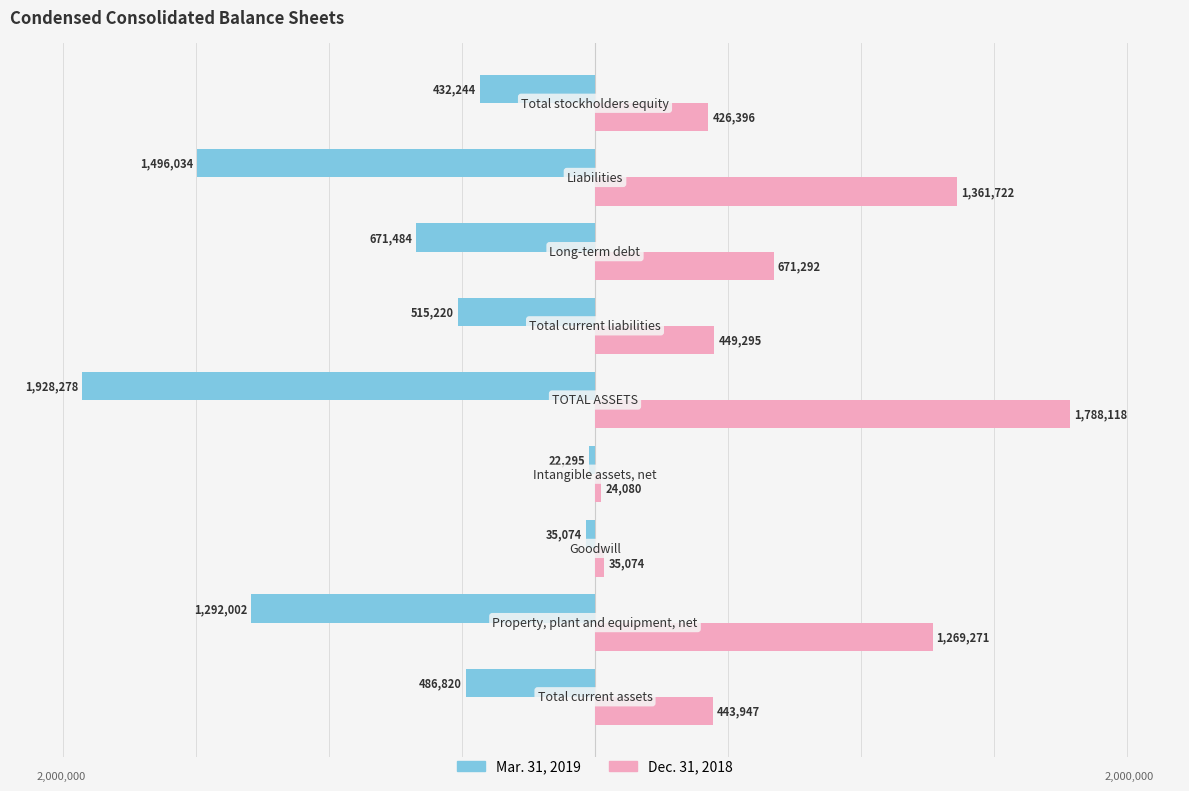

Which series has the largest total across all categories?

Dec. 31, 2018